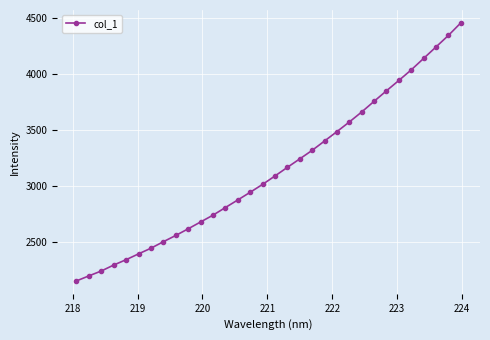

What is the value of the 22nd point from the left?

3489.1